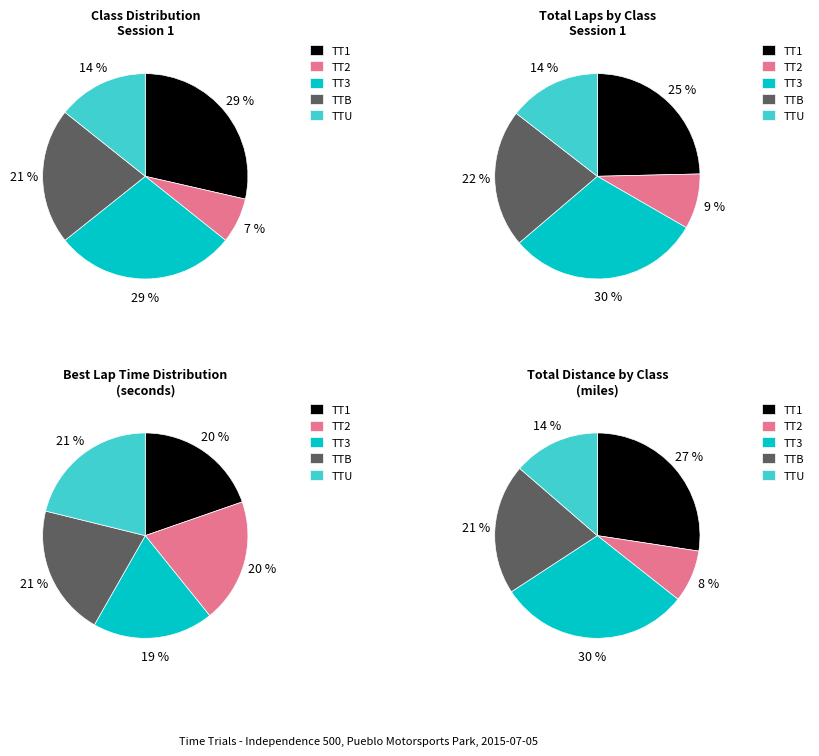

To the nearest percent, what is the combined percentage of TT3 and TT1?

57%